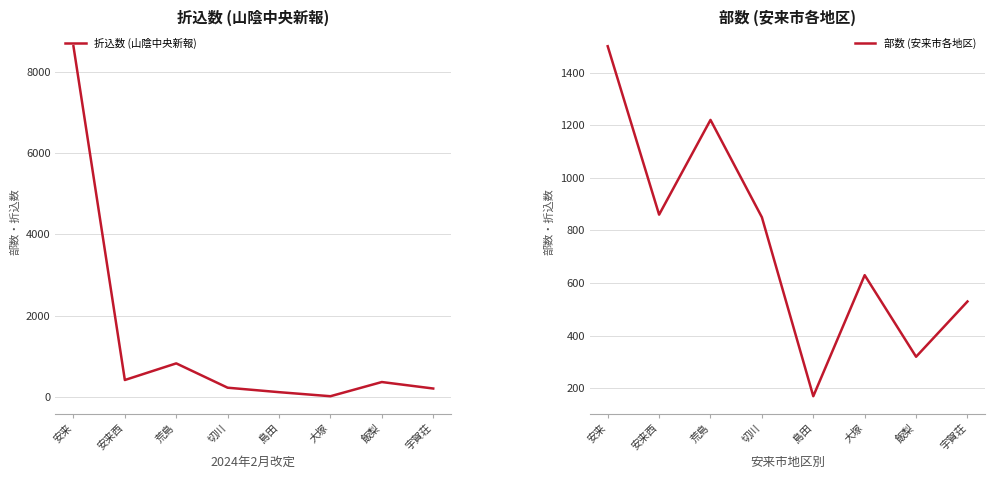

How many interior local peaks does the 折込数 (山陰中央新報) series have?

2